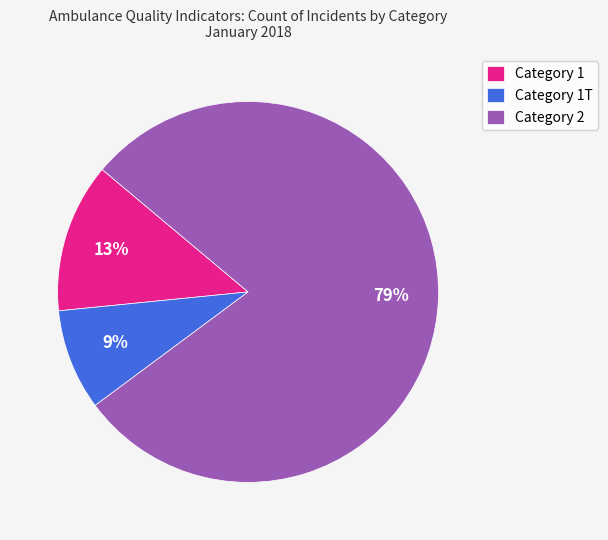

Rank the categories by value from lowest to highest.

Category 1T, Category 1, Category 2